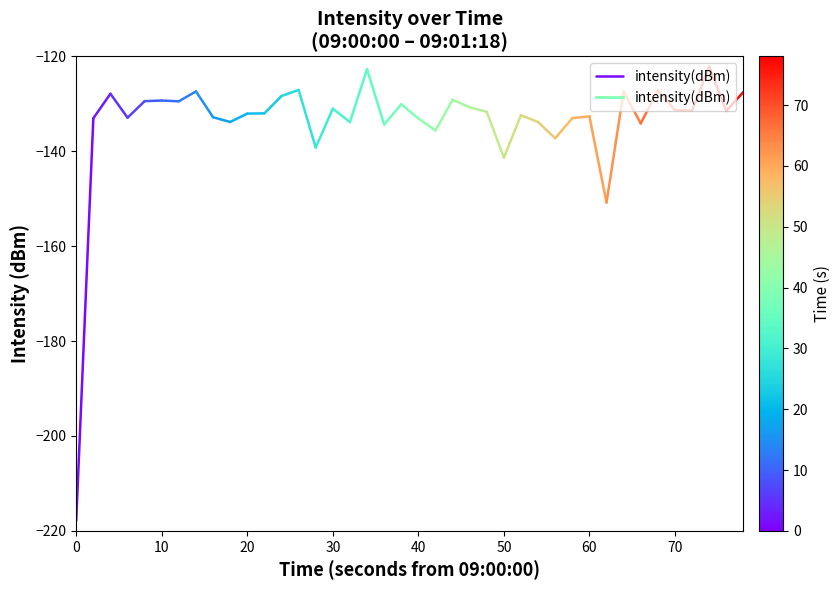

Is this an area chart (filled region under the line)?

No